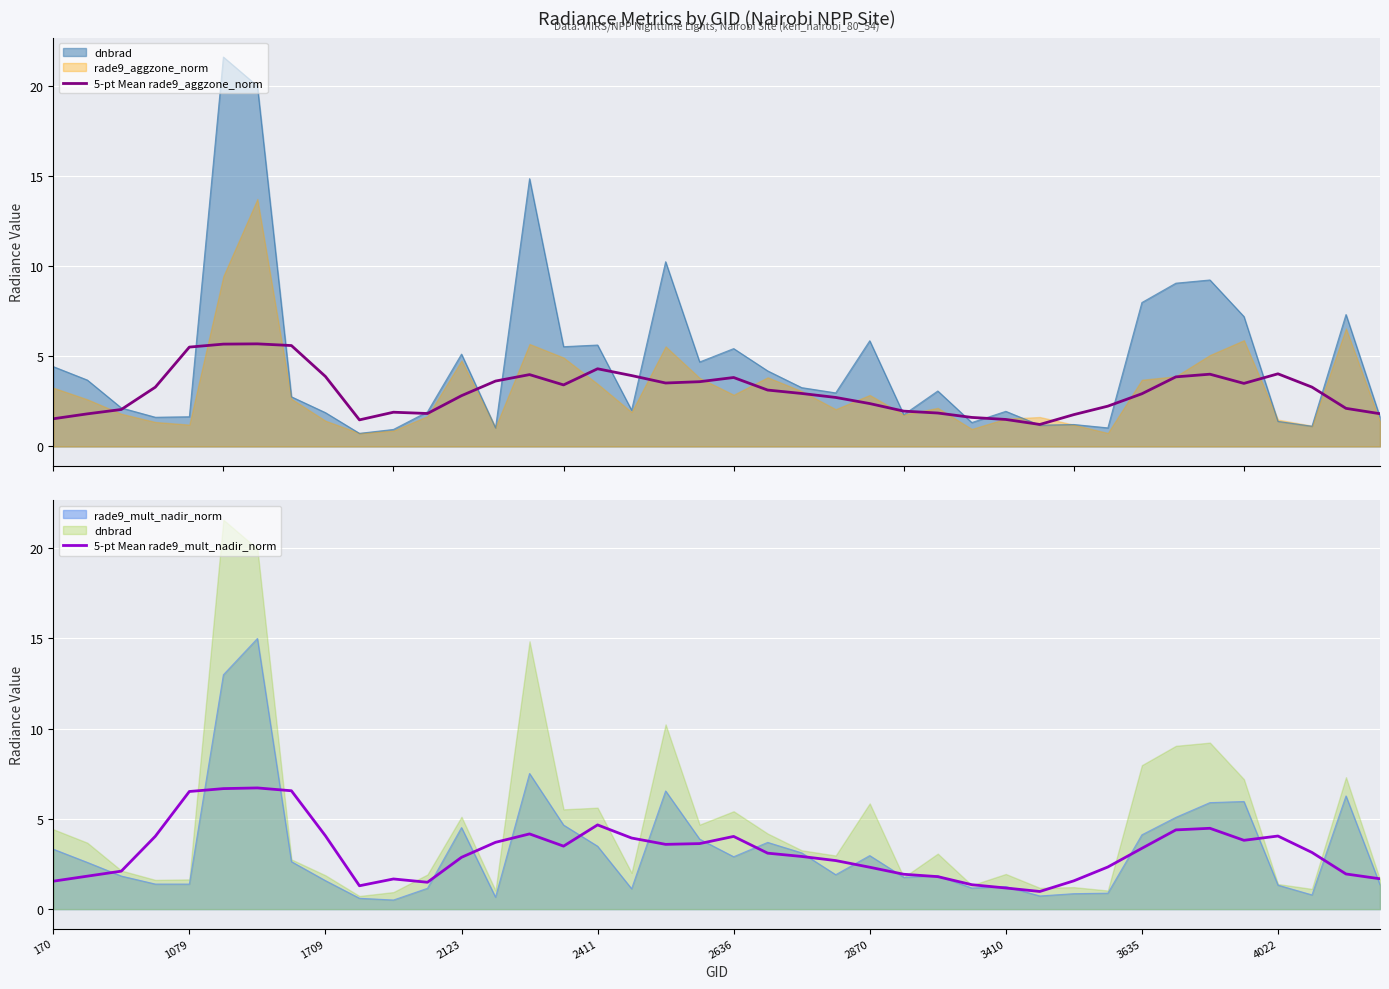

The 5-pt Mean rade9_mult_nadir_norm series shows 6.3 at 2411. True or false?

False